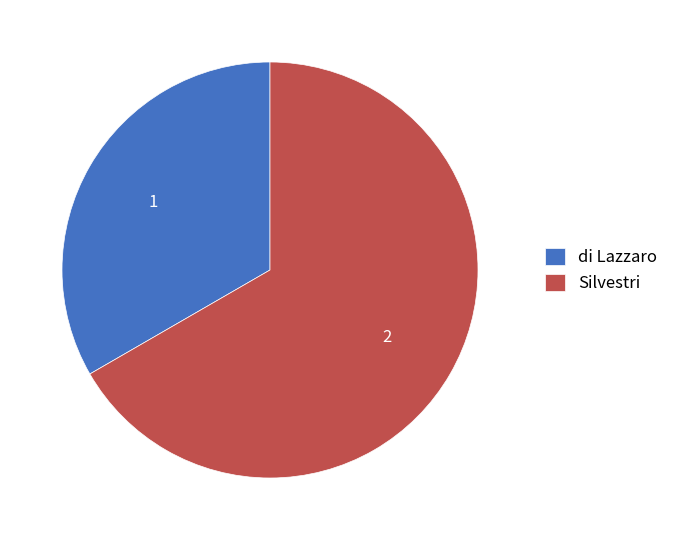

How many segments does this pie chart have?

2